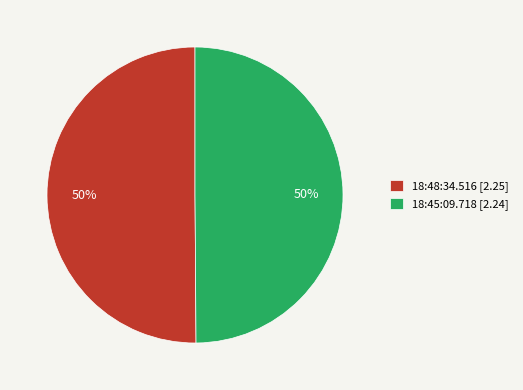

How many slices are in this pie chart?

2